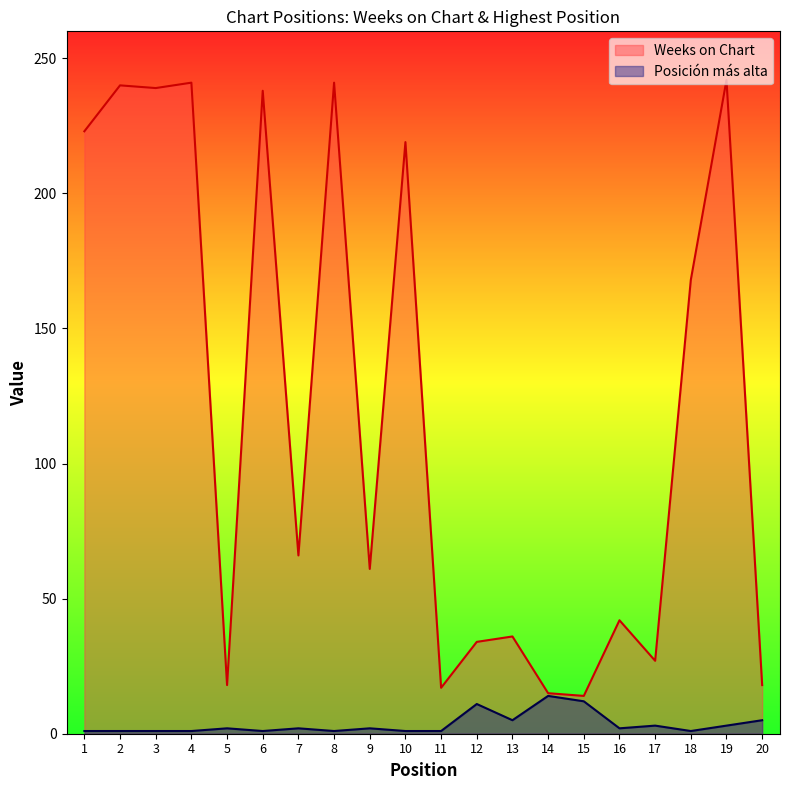

Is the value of Weeks on Chart at 10 greater than the value of Posición más alta at 10?

Yes